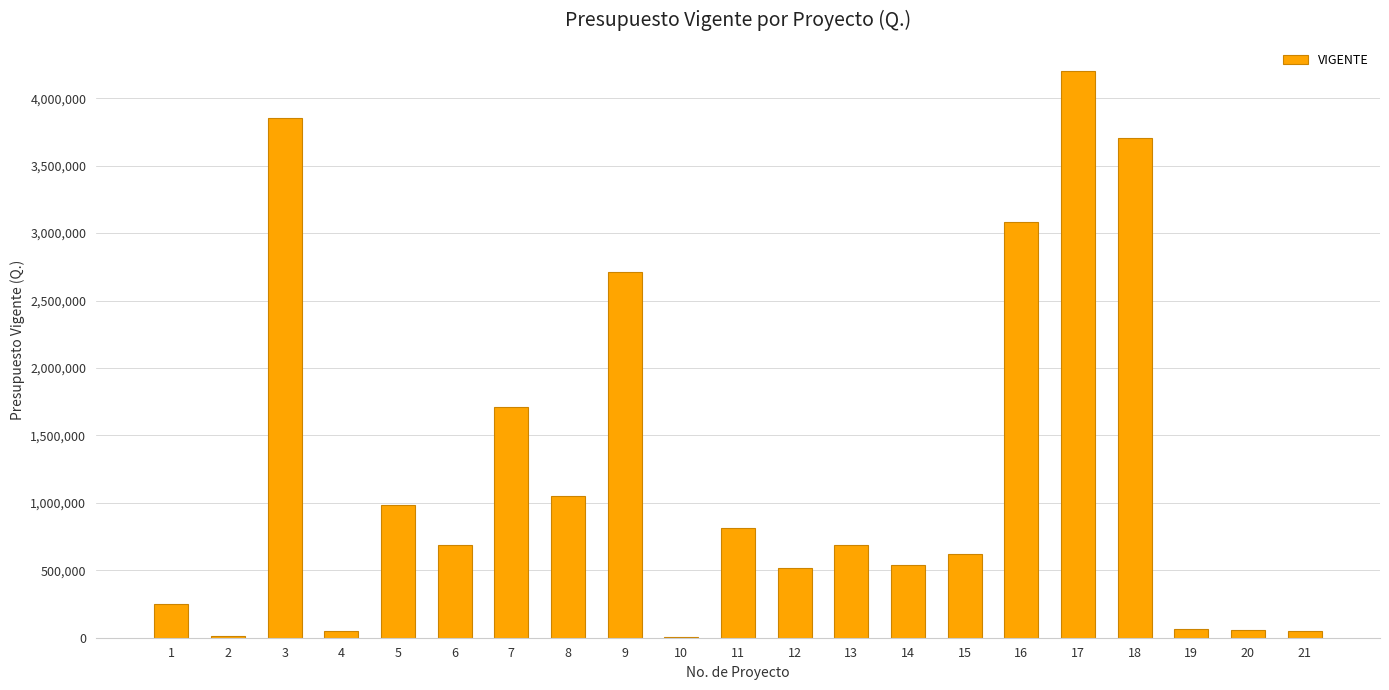

What is the greatest value displayed?

4200903